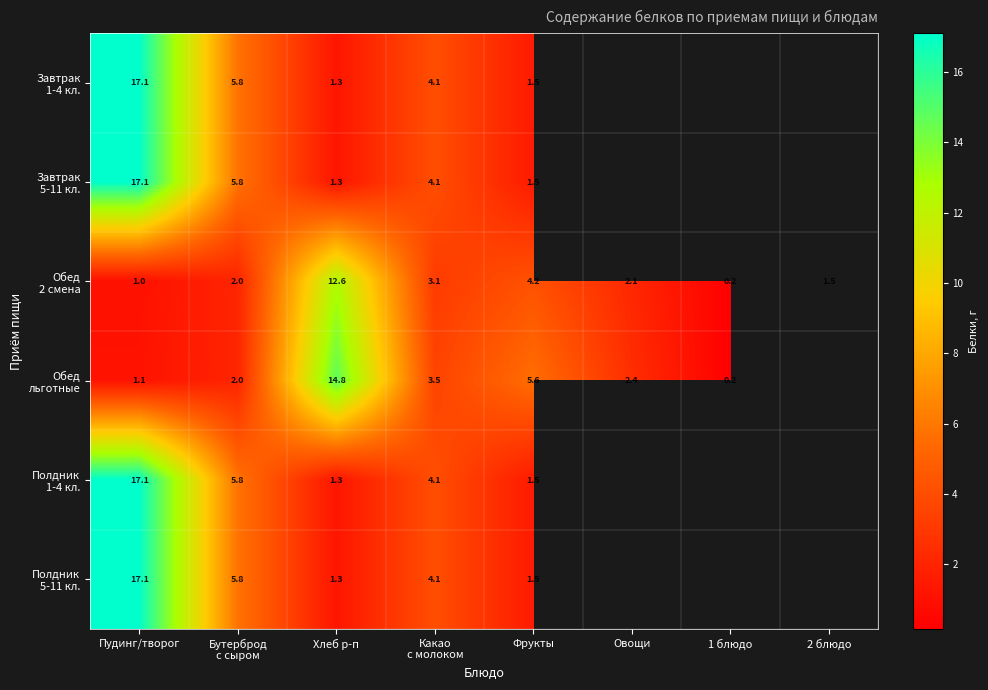

At which category is the sum across all series the highest?

Пудинг/творог